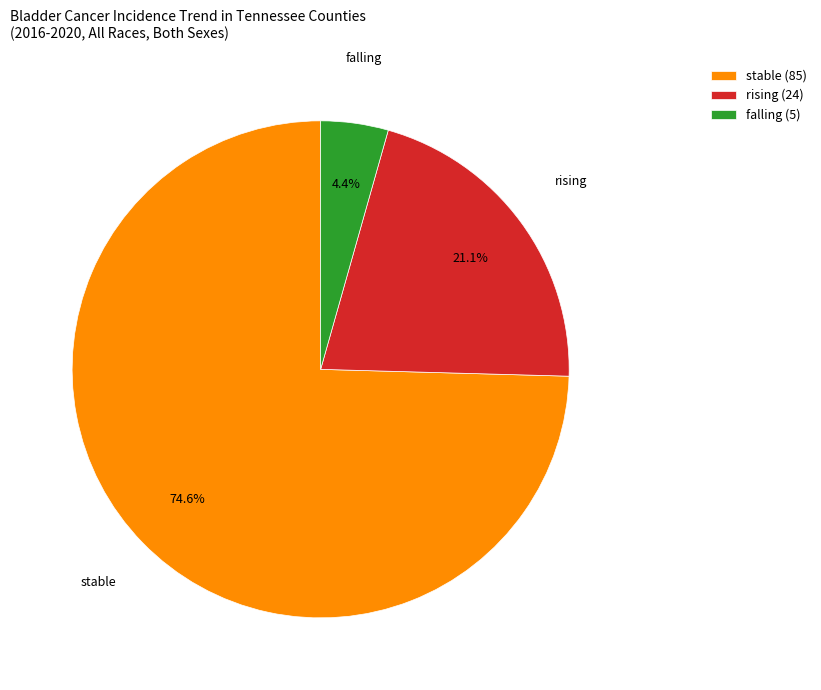

Is there any slice that represents more than half of the pie?

Yes